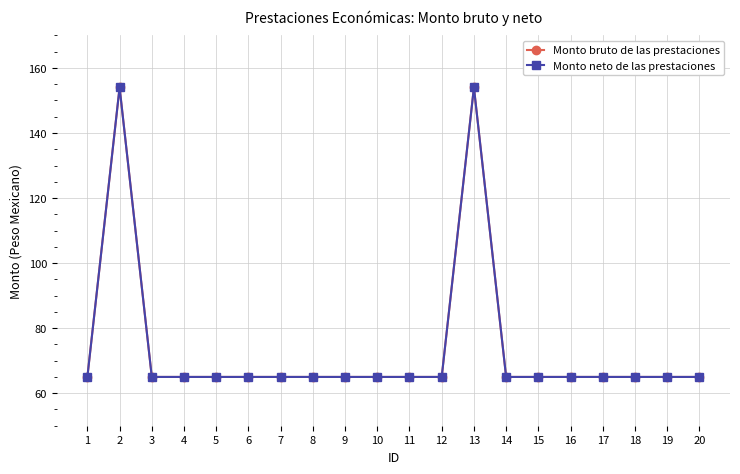

Is this an area chart (filled region under the line)?

No